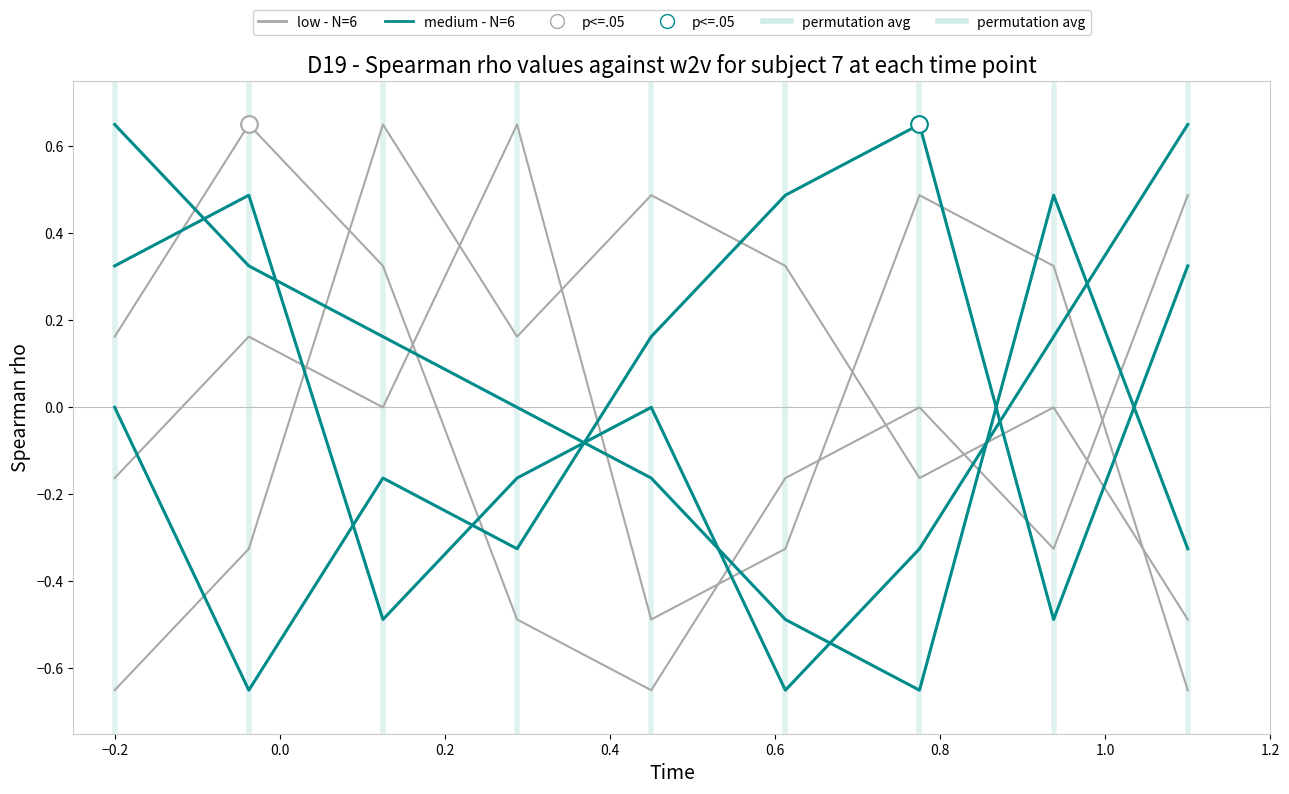

Which series has the largest total across all categories?

low - N=6